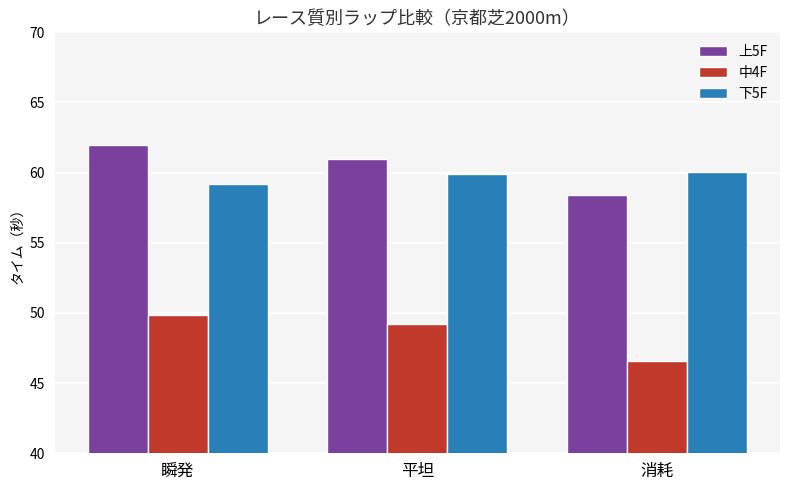

What is the difference between the maximum and minimum values in the 上5F series?

3.6